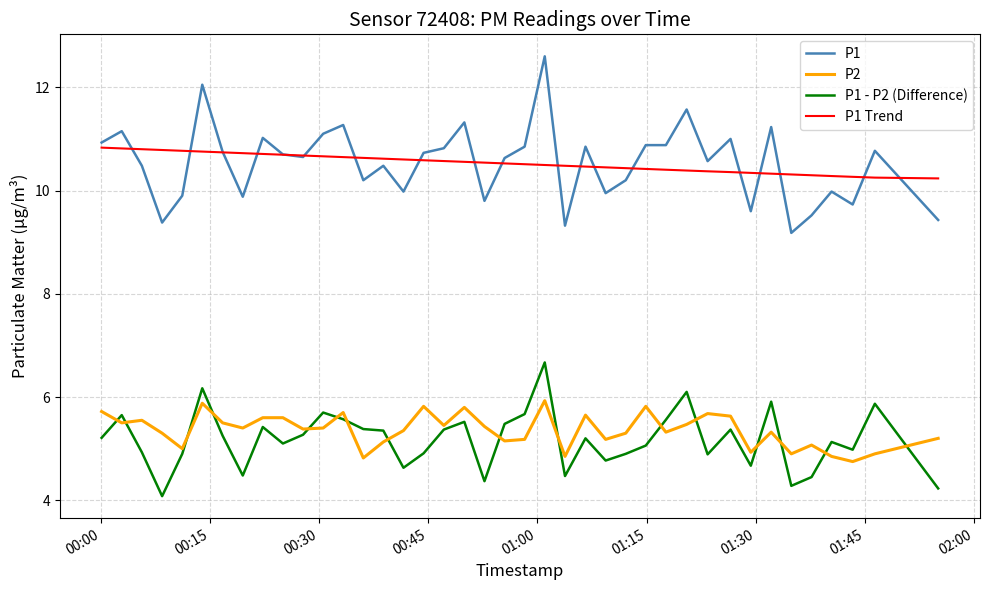

How many categories are shown in the chart?

40